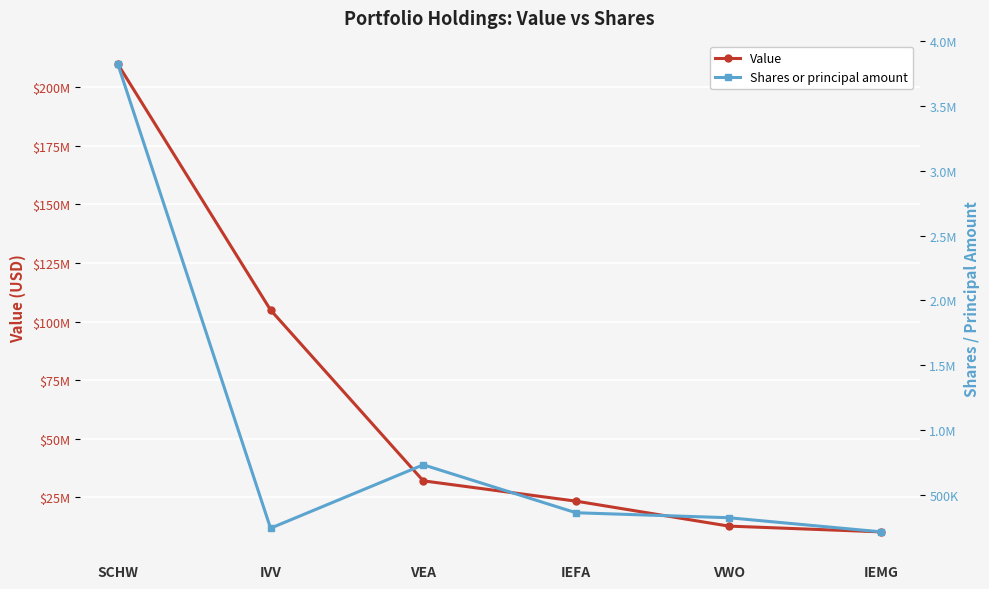

What is the label of the 5th point from the right?

IVV